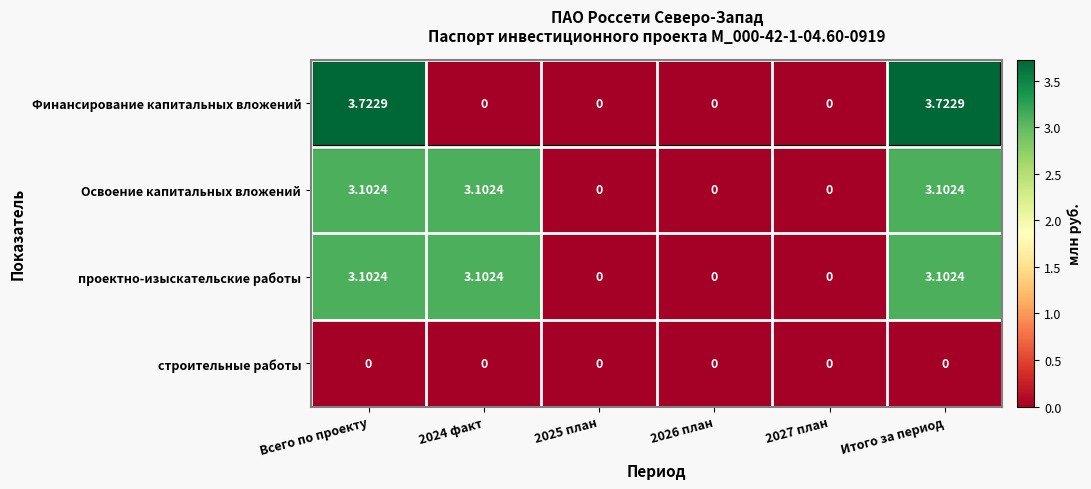

Which series changed the most between Всего по проекту and 2026 план?

Финансирование капитальных вложений